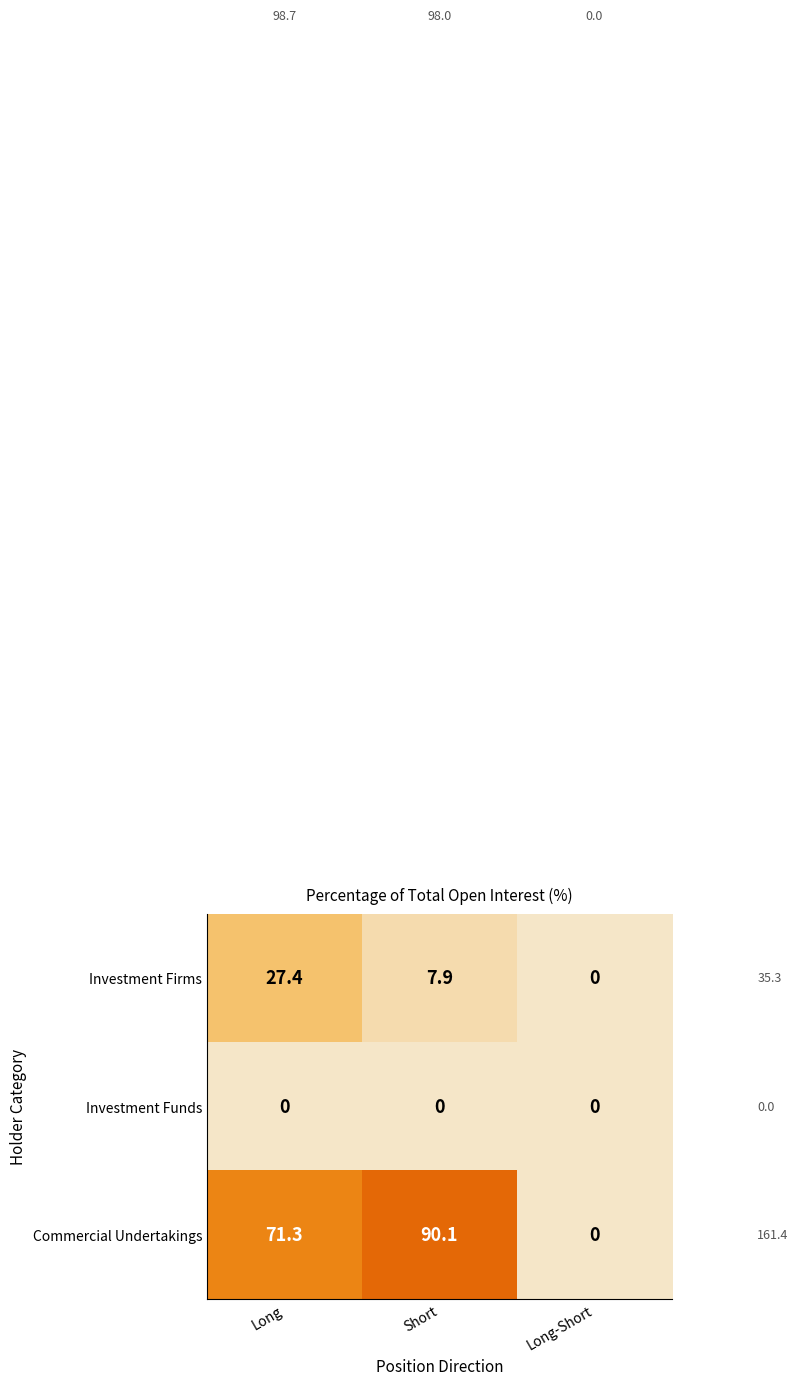

How many distinct data groups are displayed?

3